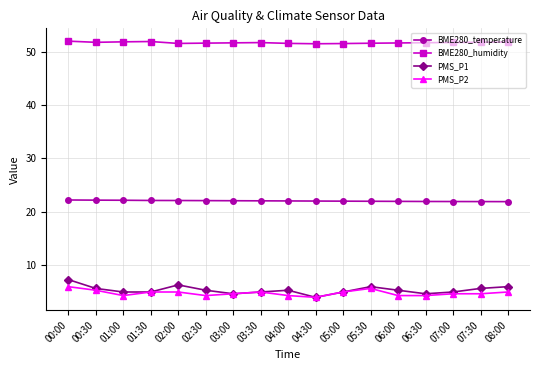

What is the value of the BME280_humidity point at the 6th from the left?

51.6